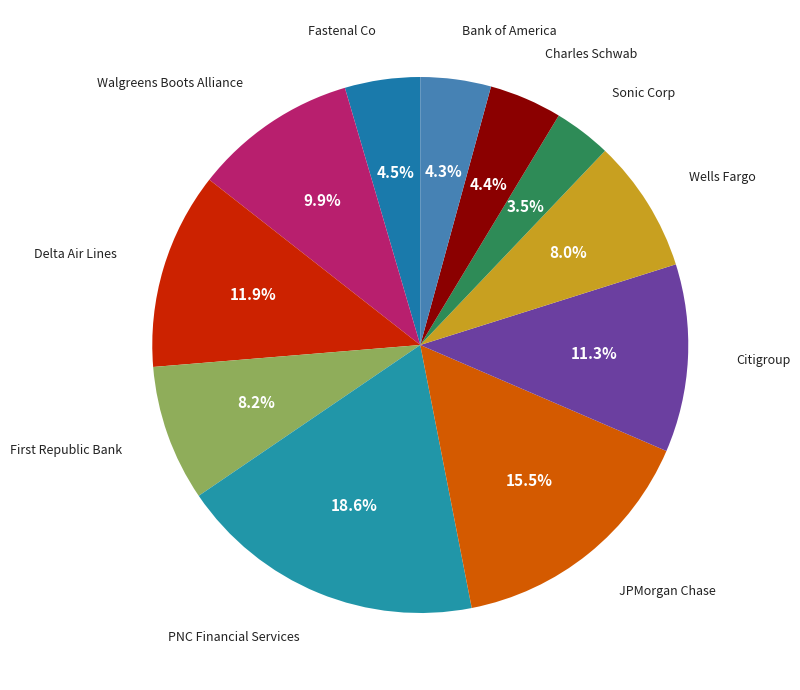

How many segments does this pie chart have?

11